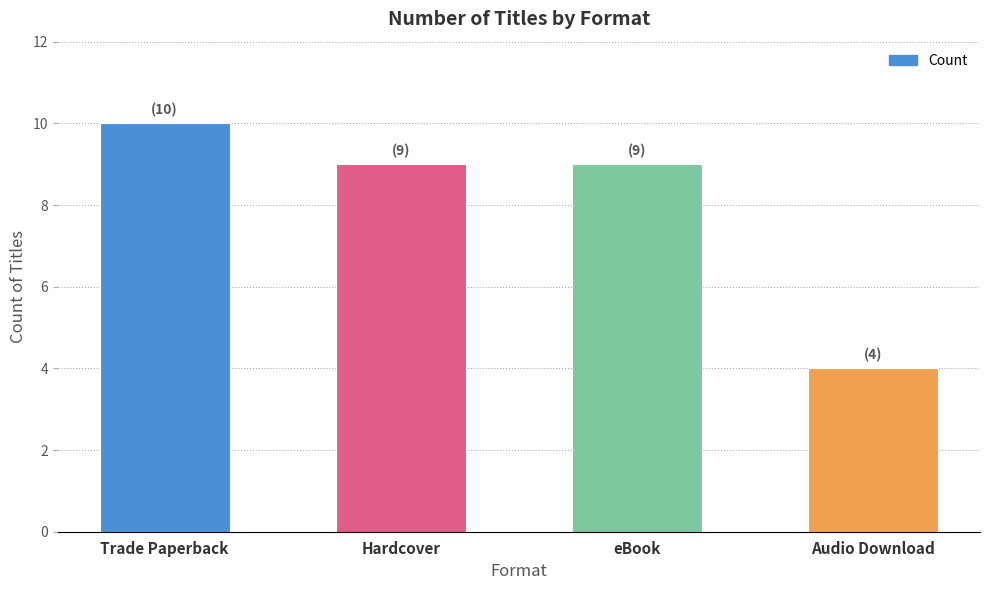

The chart shows a value of 10 at Trade Paperback. True or false?

True